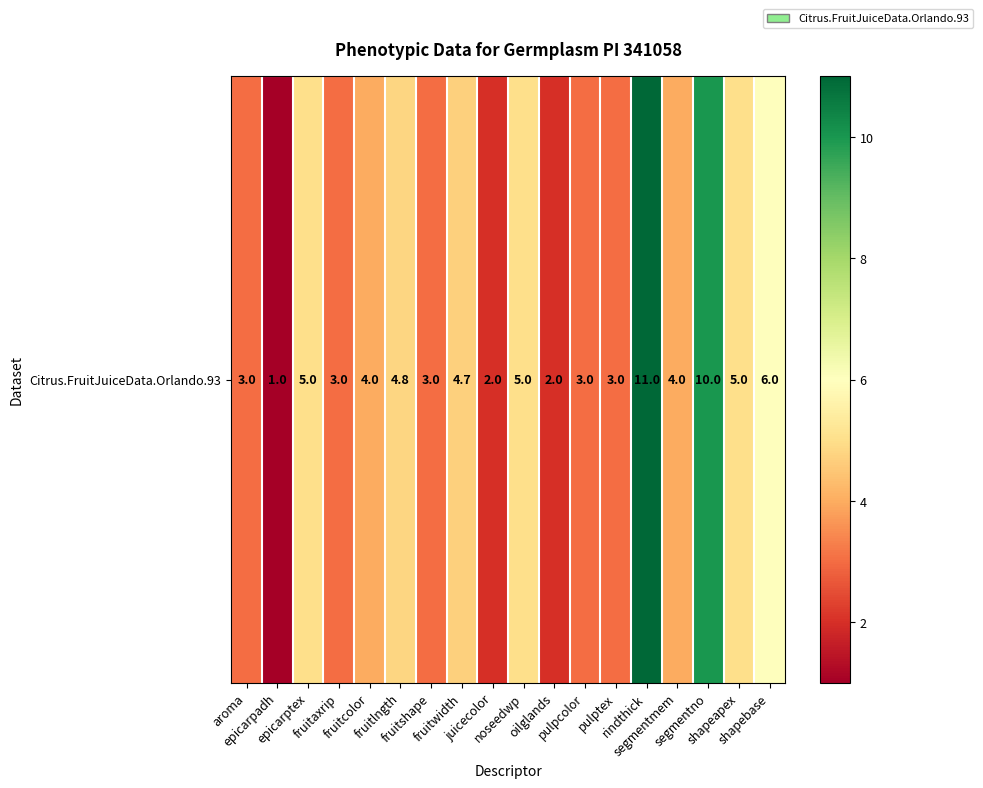

At which category does the chart reach its minimum across all series?

epicarpadh